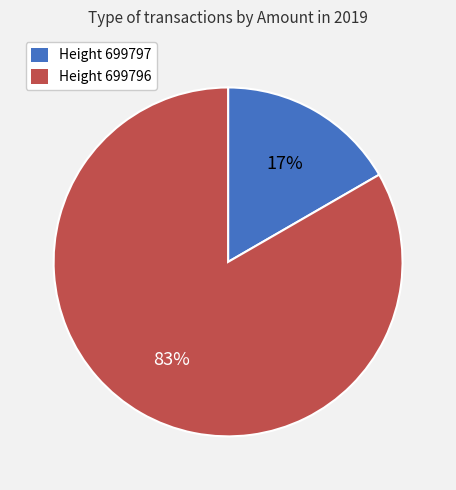

What percentage is the Height 699797 slice, to the nearest percent?

17%